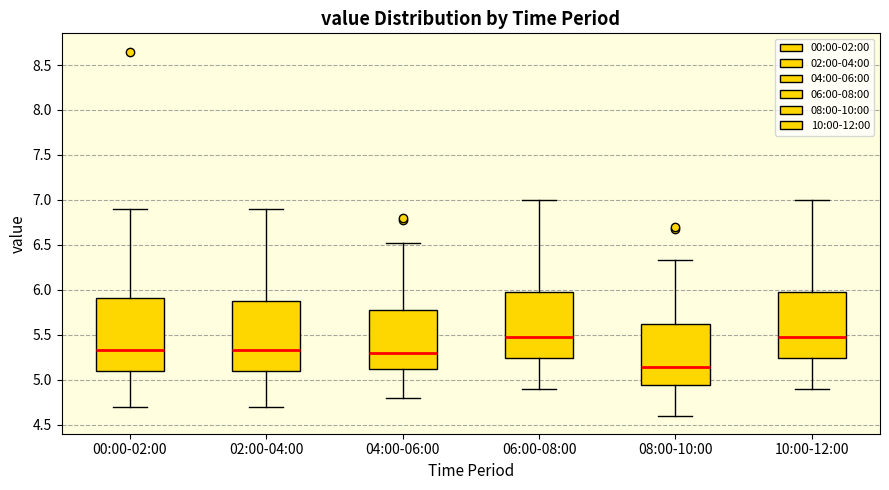

Reading left to right, transcribe this box plot: for each box, give where its median line is, the range the box spans, and where its two whiskers end, as read against the y-axis. The values are not printed on the chart, so give them approximately, as read against the axis.

00:00-02:00: median 5.35, box 5.10 to 5.90, whiskers 4.70 to 6.90
02:00-04:00: median 5.35, box 5.10 to 5.90, whiskers 4.70 to 6.90
04:00-06:00: median 5.30, box 5.10 to 5.80, whiskers 4.80 to 6.50
06:00-08:00: median 5.50, box 5.25 to 6.00, whiskers 4.90 to 7.00
08:00-10:00: median 5.15, box 4.95 to 5.60, whiskers 4.60 to 6.35
10:00-12:00: median 5.50, box 5.25 to 6.00, whiskers 4.90 to 7.00